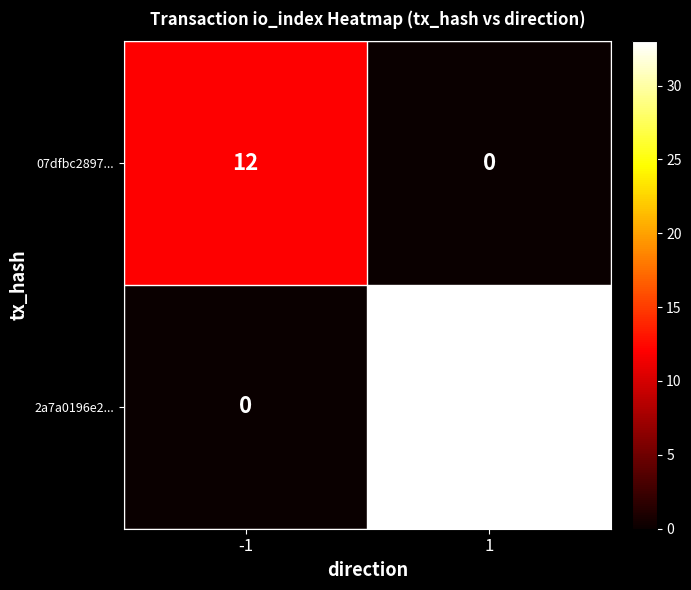

Read the 2a7a0196e2... value at 1, to the nearest 5.

35